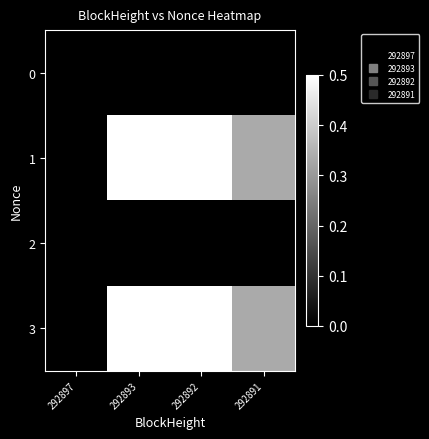

Between 292897 and 292892, which is larger?

292897